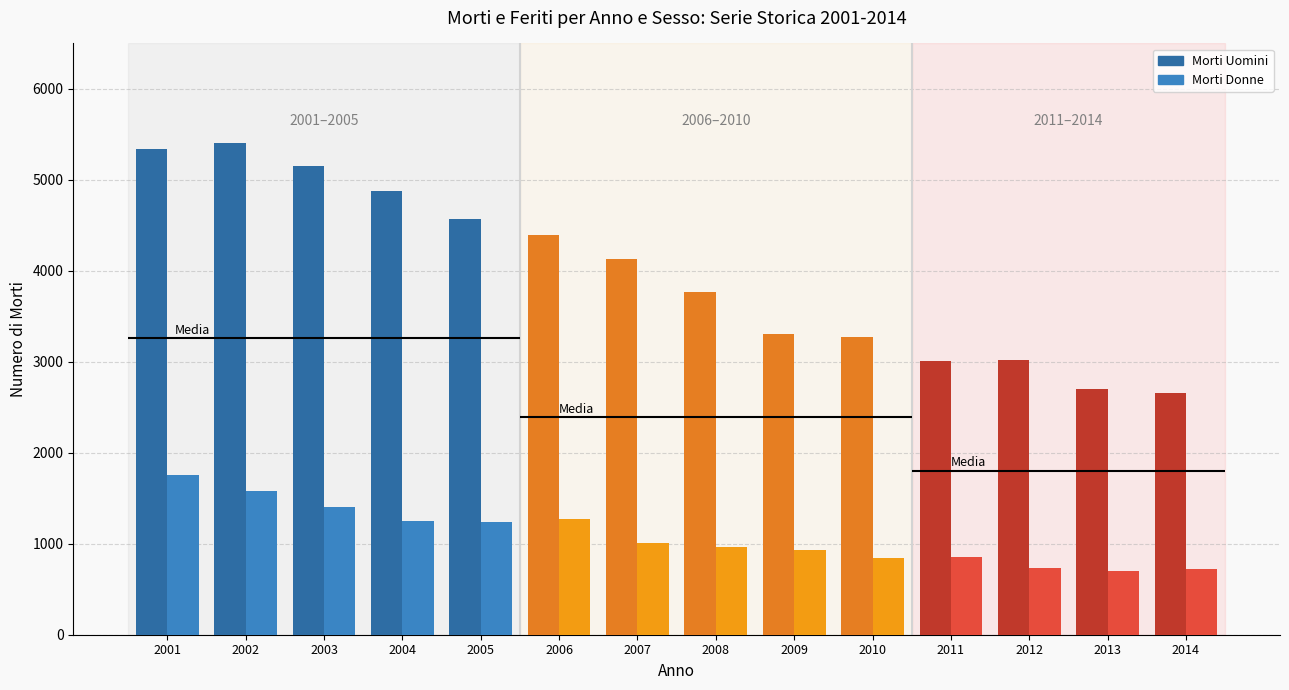

Count the number of categories in the chart.

14